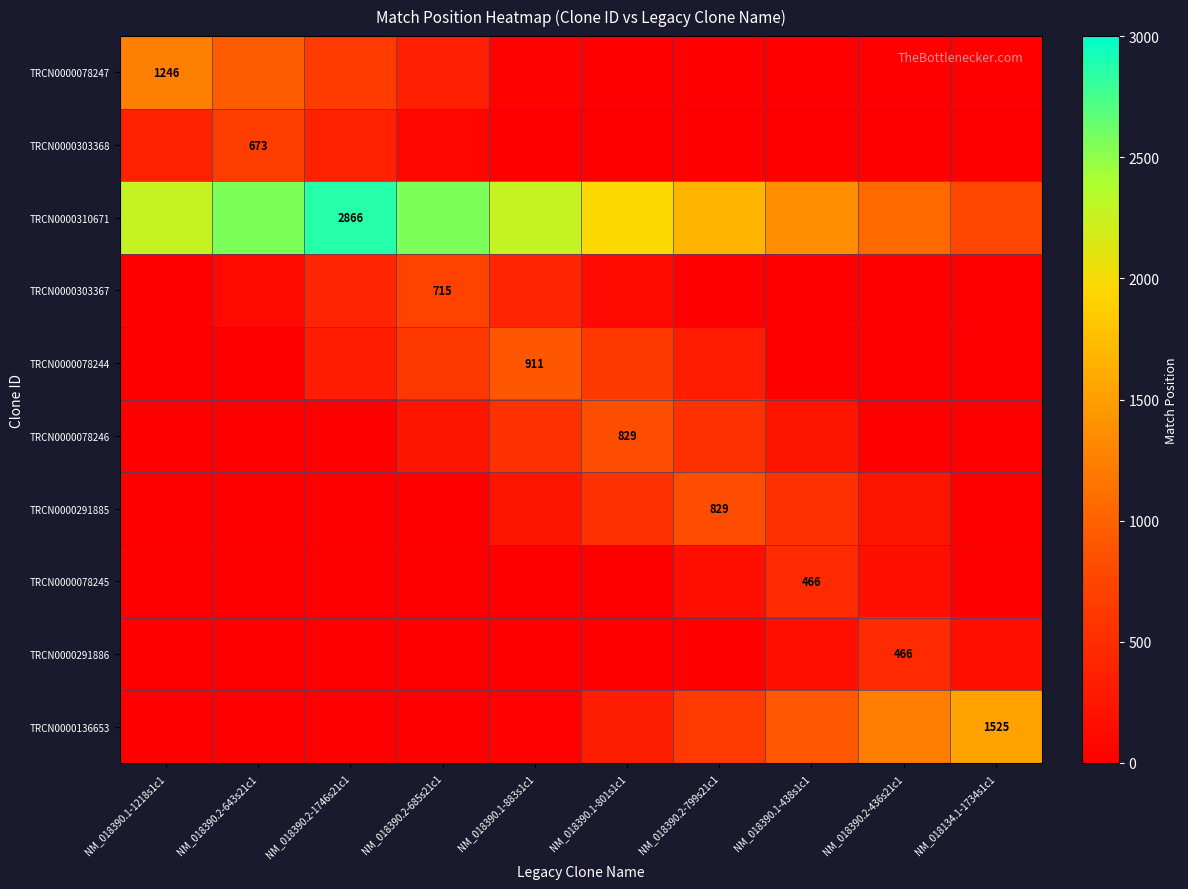

Is it true that TRCN0000136653 equals 1525 at NM_018134.1-1734s1c1?

True